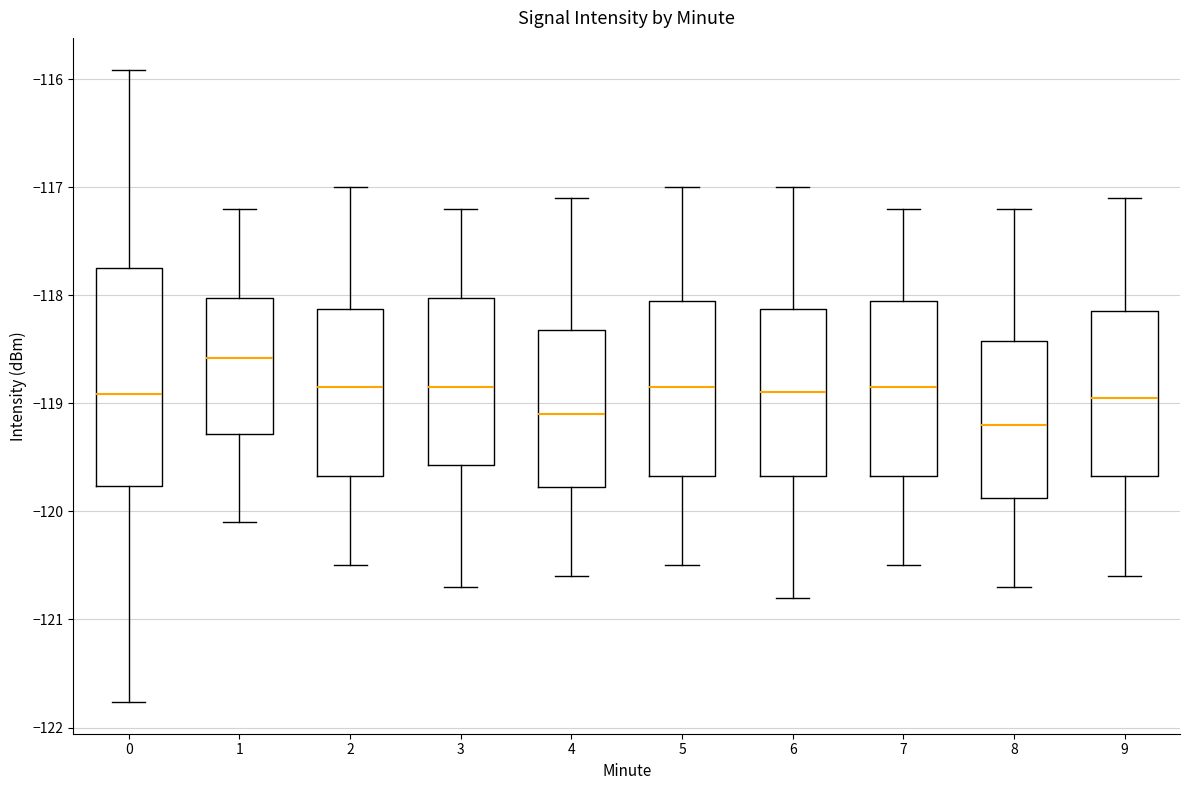

Reading left to right, read every box against the y-axis: the position of its median line, the range the box covers, and the ends of its whiskers. The values are not printed on the chart, so give them approximately, as read against the axis.

0: median -118.9, box -119.8 to -117.7, whiskers -121.8 to -115.9
1: median -118.6, box -119.3 to -118.0, whiskers -120.1 to -117.2
2: median -118.8, box -119.7 to -118.1, whiskers -120.5 to -117.0
3: median -118.8, box -119.6 to -118.0, whiskers -120.7 to -117.2
4: median -119.1, box -119.8 to -118.3, whiskers -120.6 to -117.1
5: median -118.8, box -119.7 to -118.0, whiskers -120.5 to -117.0
6: median -118.9, box -119.7 to -118.1, whiskers -120.8 to -117.0
7: median -118.8, box -119.7 to -118.0, whiskers -120.5 to -117.2
8: median -119.2, box -119.9 to -118.4, whiskers -120.7 to -117.2
9: median -118.9, box -119.7 to -118.1, whiskers -120.6 to -117.1